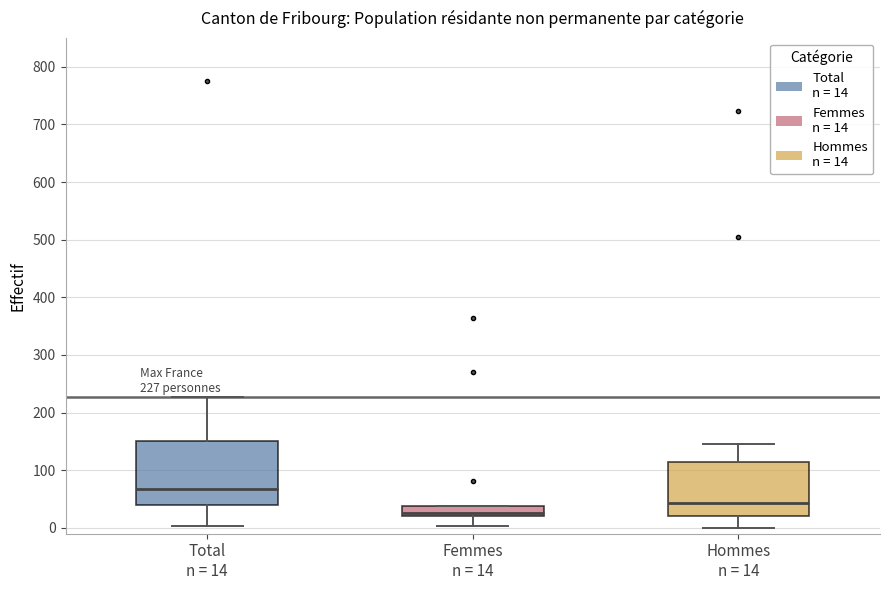

Which box is the tallest, from its lower edge to its upper edge?

Total n = 14